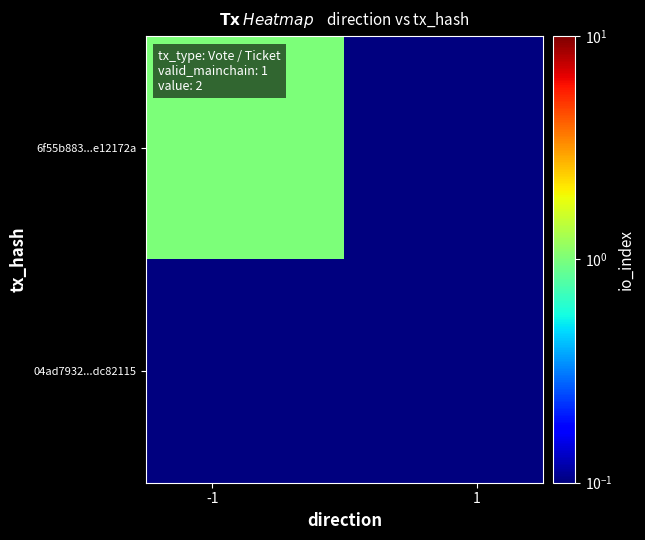

Reading right to left, transcribe all the data shown in this chart.

6f55b883...e12172a: 0.1	1.0
04ad7932...dc82115: 0.1	0.1